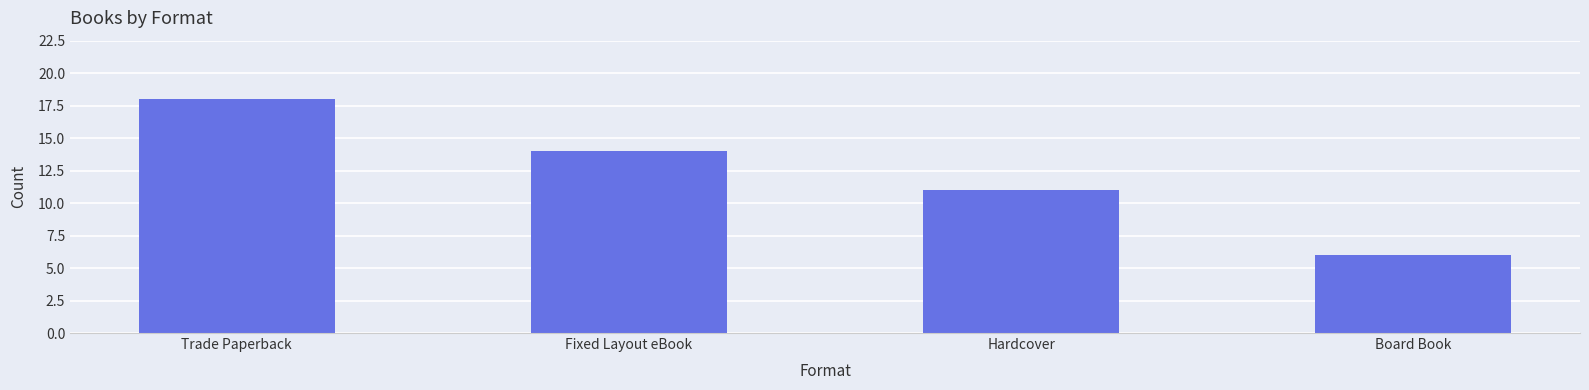

What is the approximate value at Board Book, to the nearest 10?

10